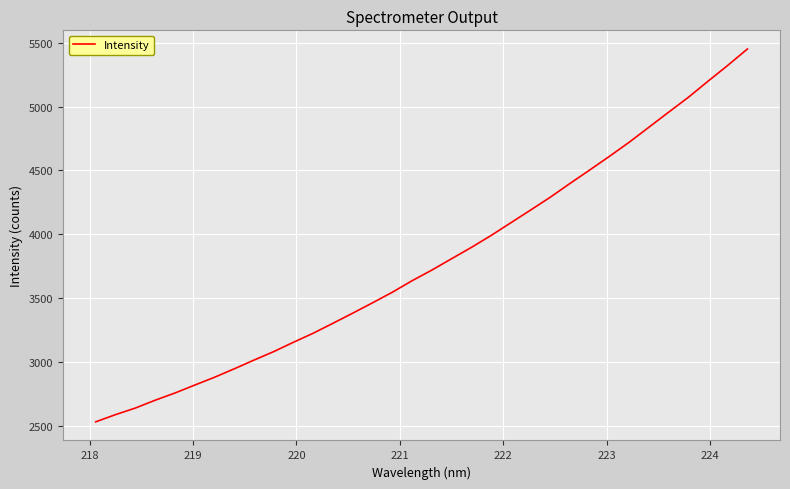

What is the minimum value shown in the chart?

2533.7